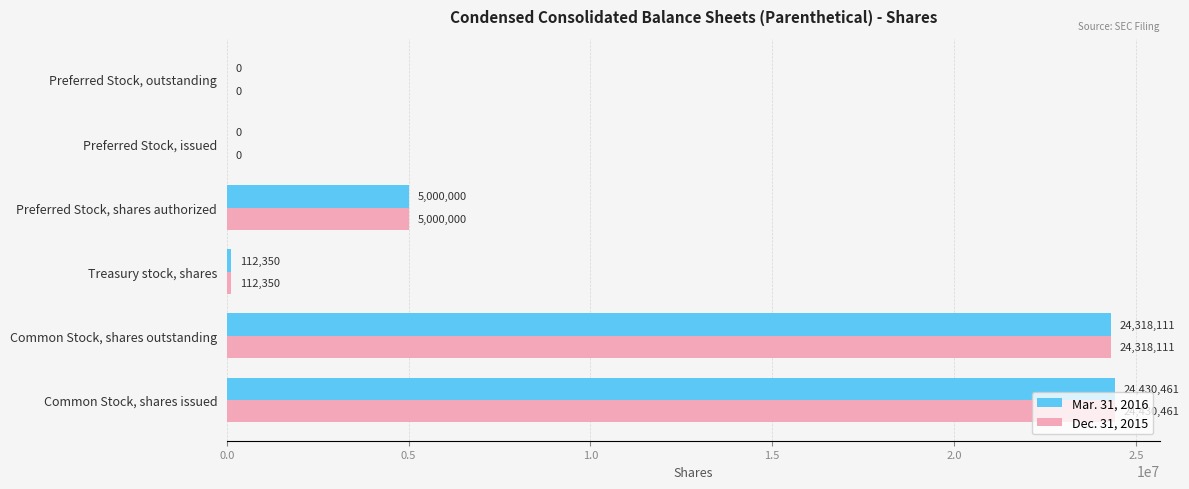

Is it true that Dec. 31, 2015 equals 24318111 at Common Stock, shares outstanding?

True